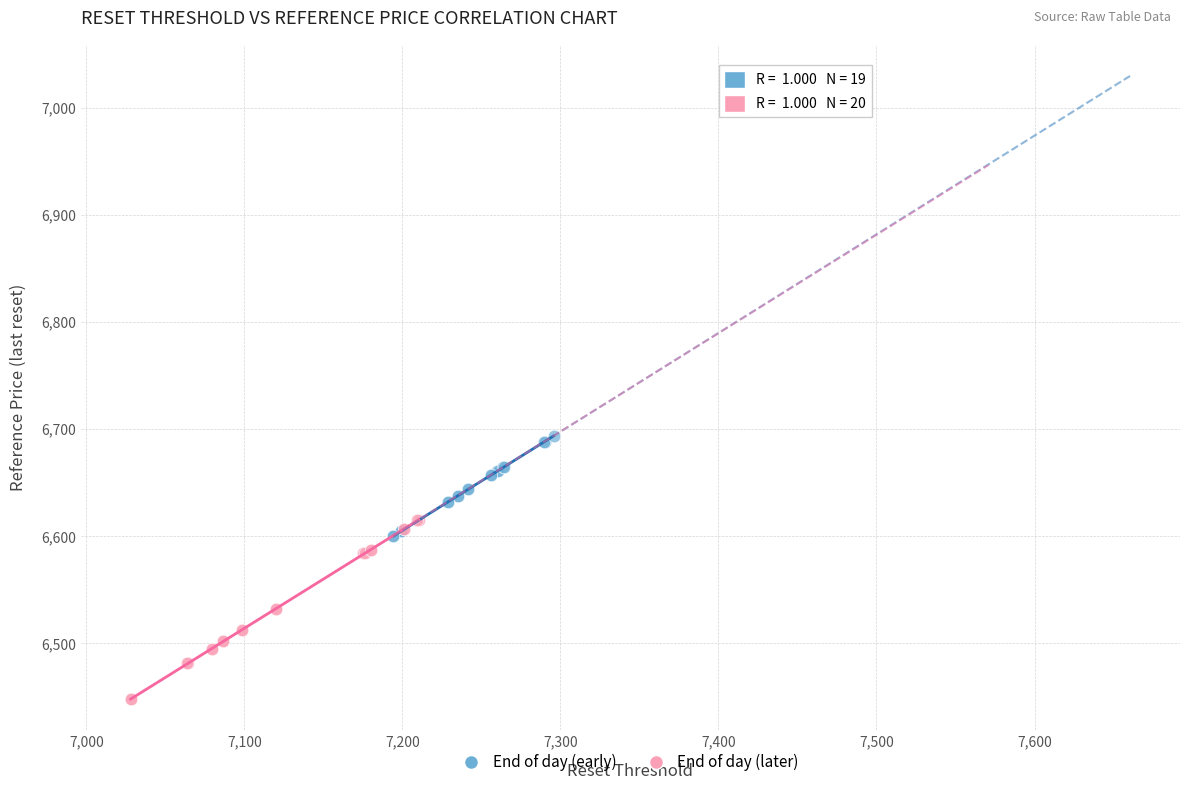

Which series has the largest Y range (max minus min)?

End of day (later)